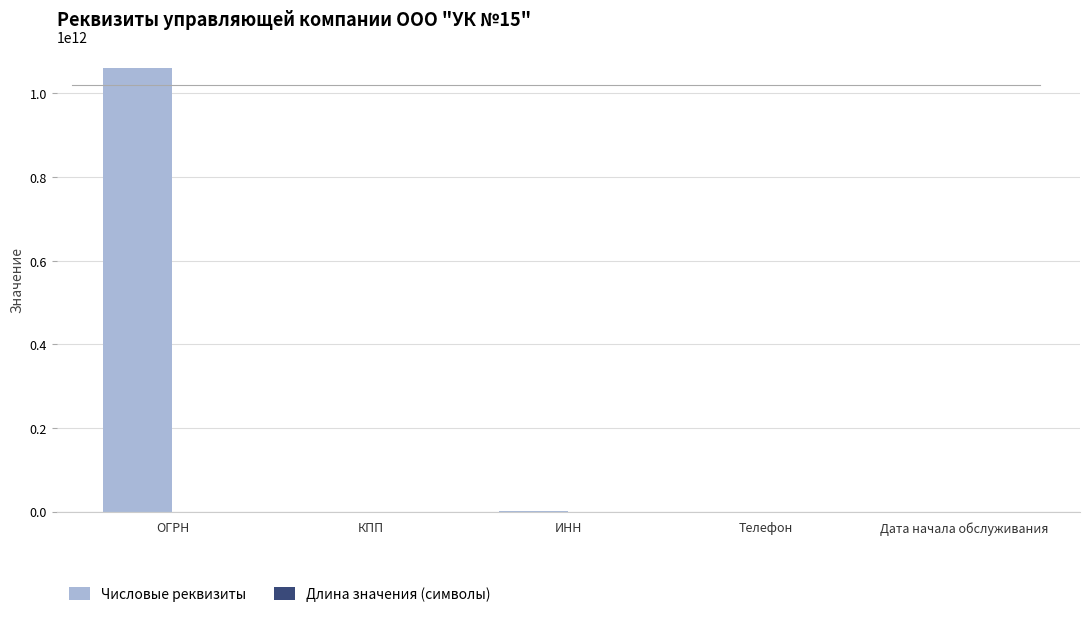

At which category is the sum across all series the highest?

ОГРН